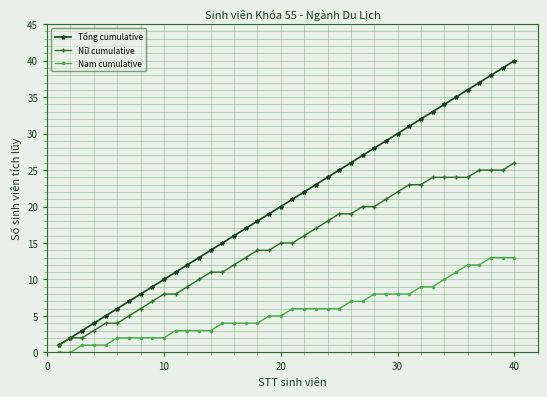

What is the maximum value shown in the chart?

40